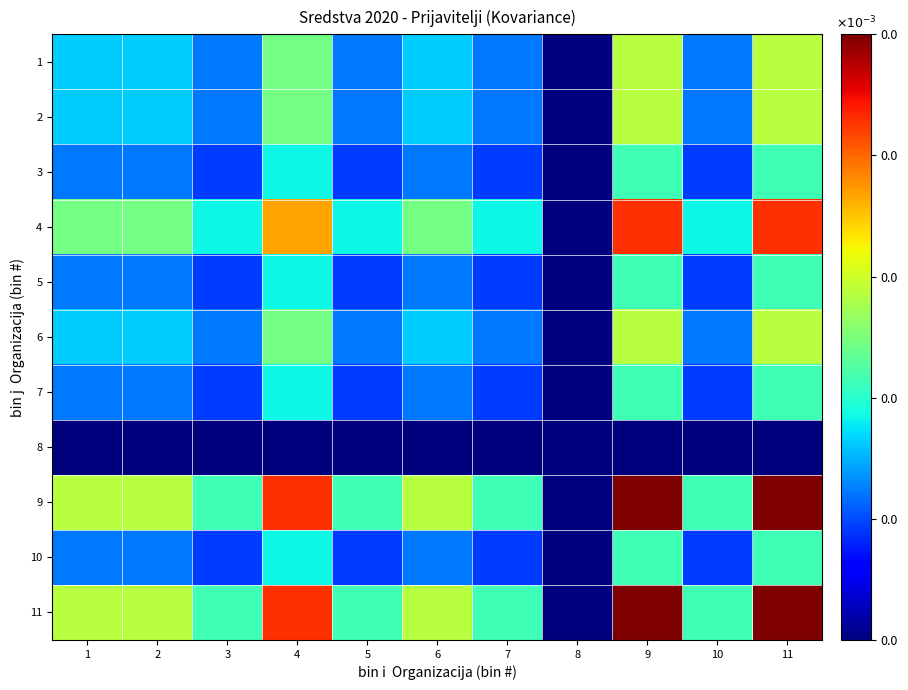

Reading right to left, list all the values displayed in this chart.

1: 11=0.0	10=0.0	9=0.0	8=0.0	7=0.0	6=0.0	5=0.0	4=0.0	3=0.0	2=0.0	1=0.0
2: 11=0.0	10=0.0	9=0.0	8=0.0	7=0.0	6=0.0	5=0.0	4=0.0	3=0.0	2=0.0	1=0.0
3: 11=0.0	10=0.0	9=0.0	8=0.0	7=0.0	6=0.0	5=0.0	4=0.0	3=0.0	2=0.0	1=0.0
4: 11=0.0	10=0.0	9=0.0	8=0.0	7=0.0	6=0.0	5=0.0	4=0.0	3=0.0	2=0.0	1=0.0
5: 11=0.0	10=0.0	9=0.0	8=0.0	7=0.0	6=0.0	5=0.0	4=0.0	3=0.0	2=0.0	1=0.0
6: 11=0.0	10=0.0	9=0.0	8=0.0	7=0.0	6=0.0	5=0.0	4=0.0	3=0.0	2=0.0	1=0.0
7: 11=0.0	10=0.0	9=0.0	8=0.0	7=0.0	6=0.0	5=0.0	4=0.0	3=0.0	2=0.0	1=0.0
8: 11=0.0	10=0.0	9=0.0	8=0.0	7=0.0	6=0.0	5=0.0	4=0.0	3=0.0	2=0.0	1=0.0
9: 11=0.0	10=0.0	9=0.0	8=0.0	7=0.0	6=0.0	5=0.0	4=0.0	3=0.0	2=0.0	1=0.0
10: 11=0.0	10=0.0	9=0.0	8=0.0	7=0.0	6=0.0	5=0.0	4=0.0	3=0.0	2=0.0	1=0.0
11: 11=0.0	10=0.0	9=0.0	8=0.0	7=0.0	6=0.0	5=0.0	4=0.0	3=0.0	2=0.0	1=0.0